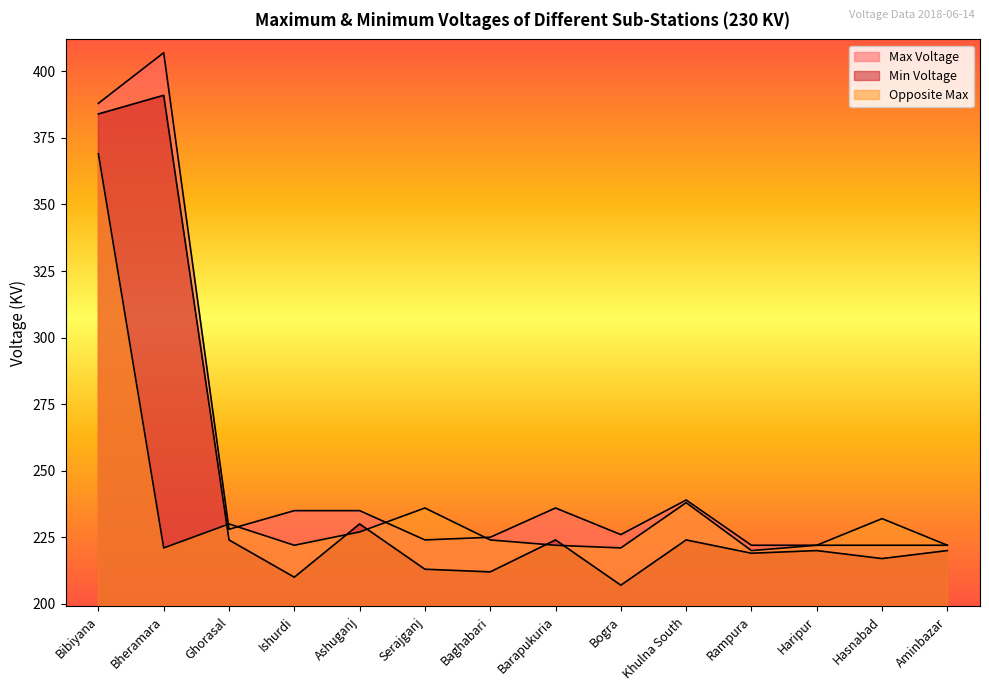

What is the spread (max minus min) of values at Ashuganj?

8